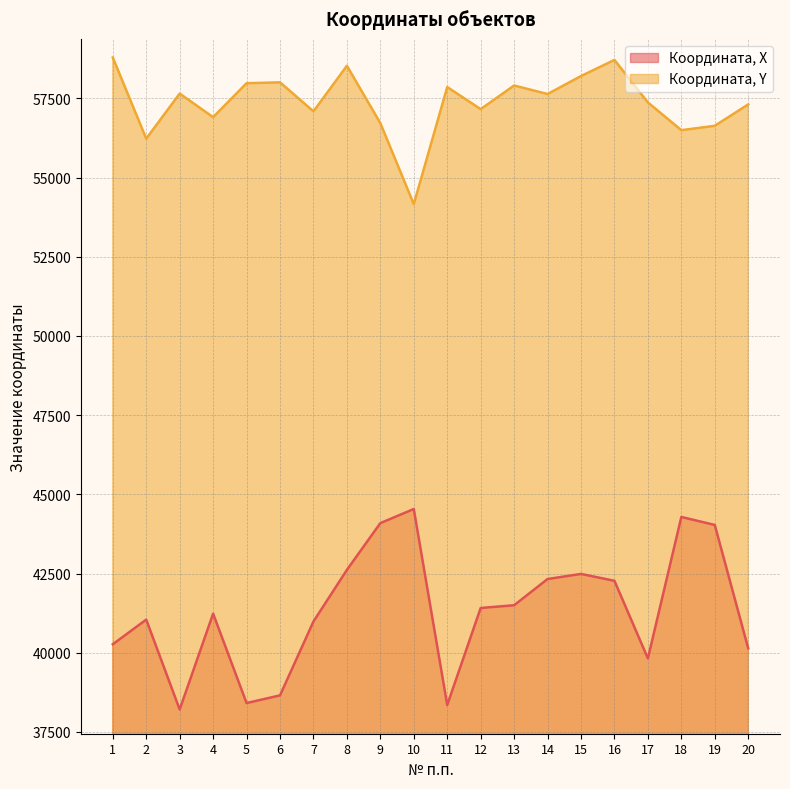

What is the total value across all series at 18?

100783.6